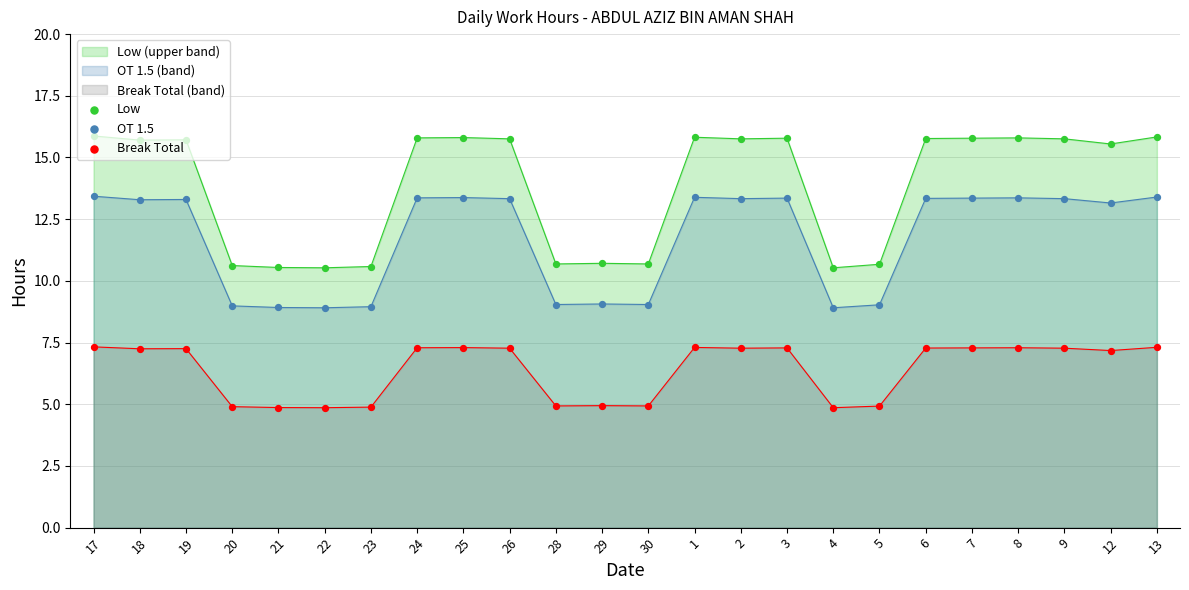

Which series contains the lowest Y value?

Break Total